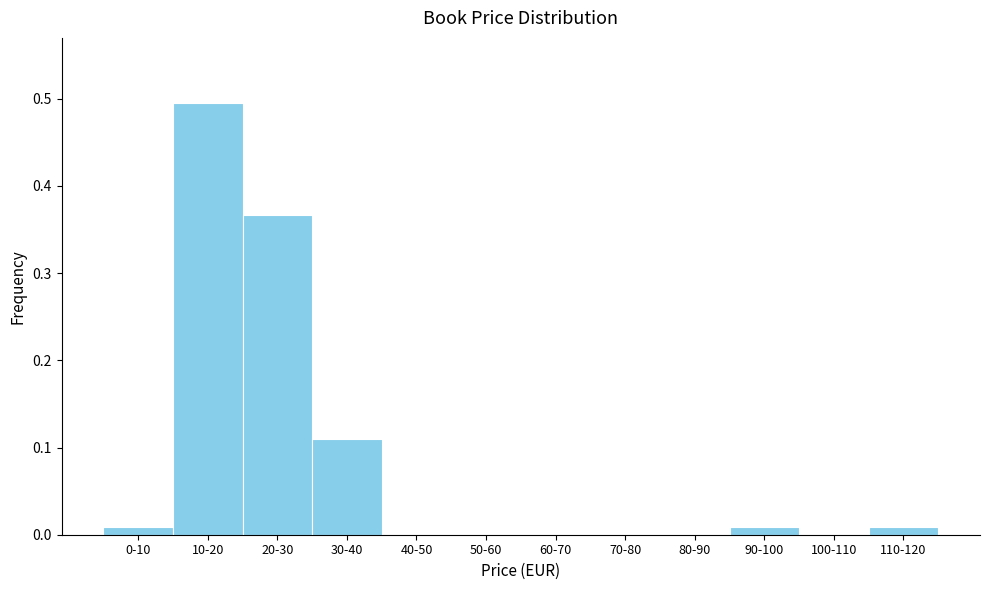

Is it true that the value at 30-40 is 0.0?

False